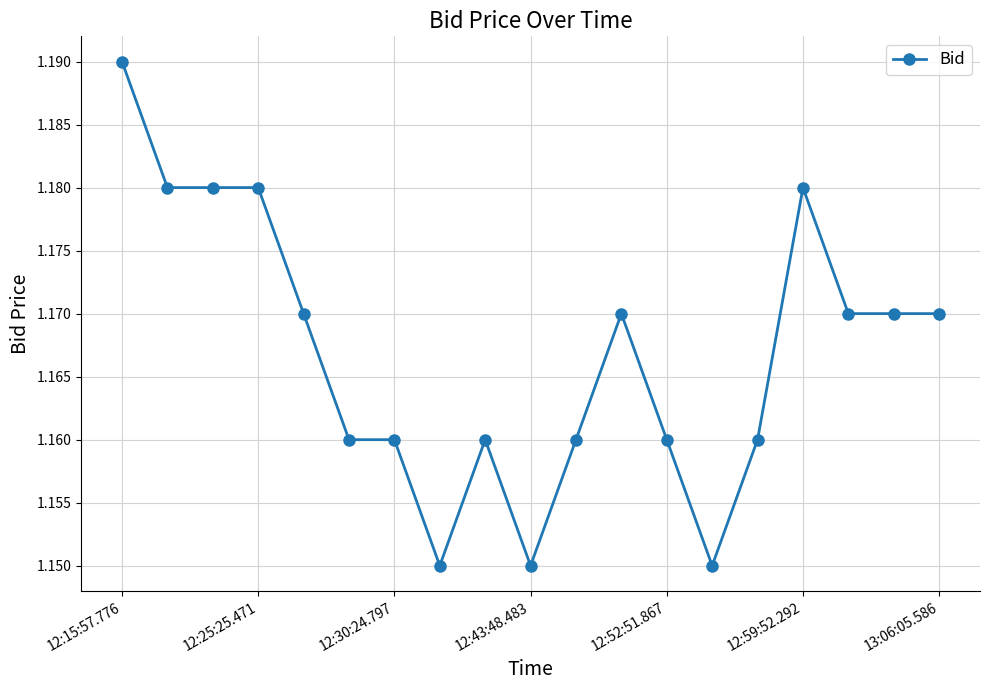

True or false: there are more than 0 points higher than both neighbors.

True